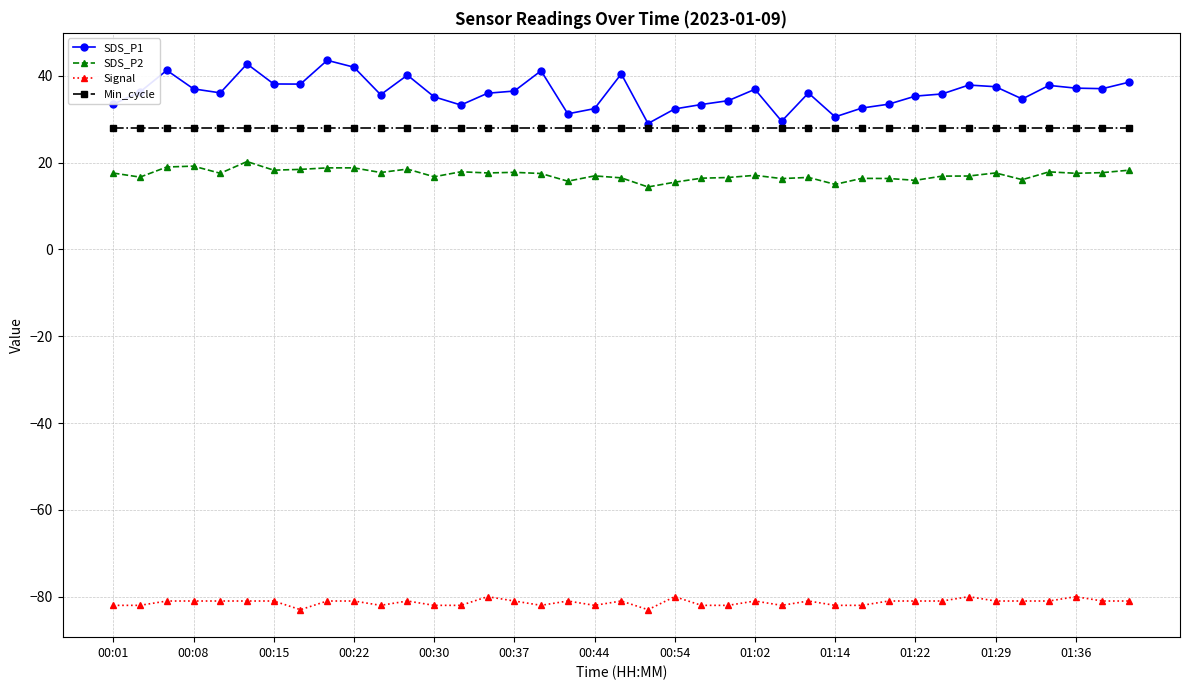

True or false: SDS_P1 and SDS_P2 cross at least once.

False